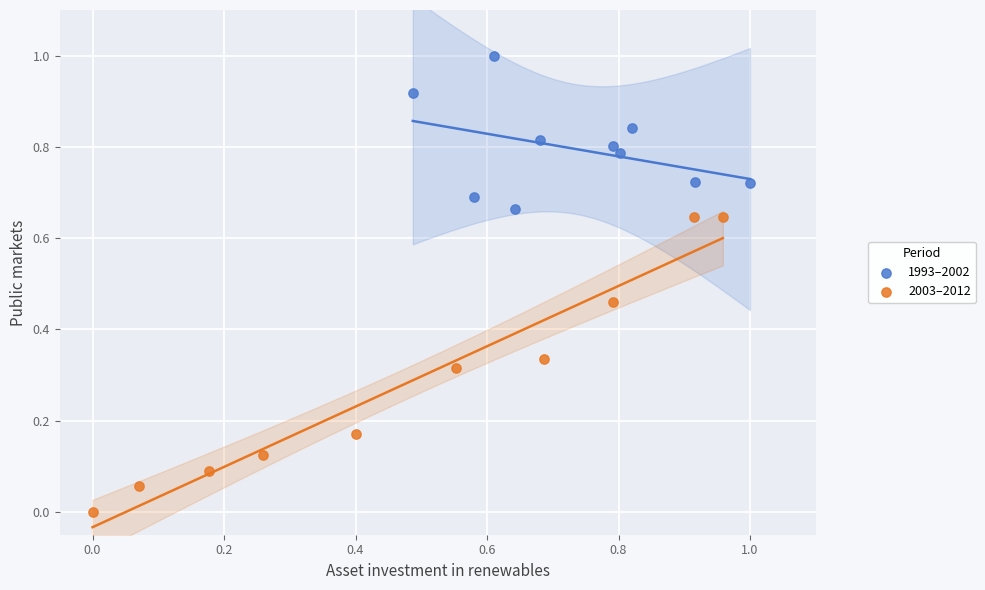

Which series has the widest spread of Y values?

2003–2012